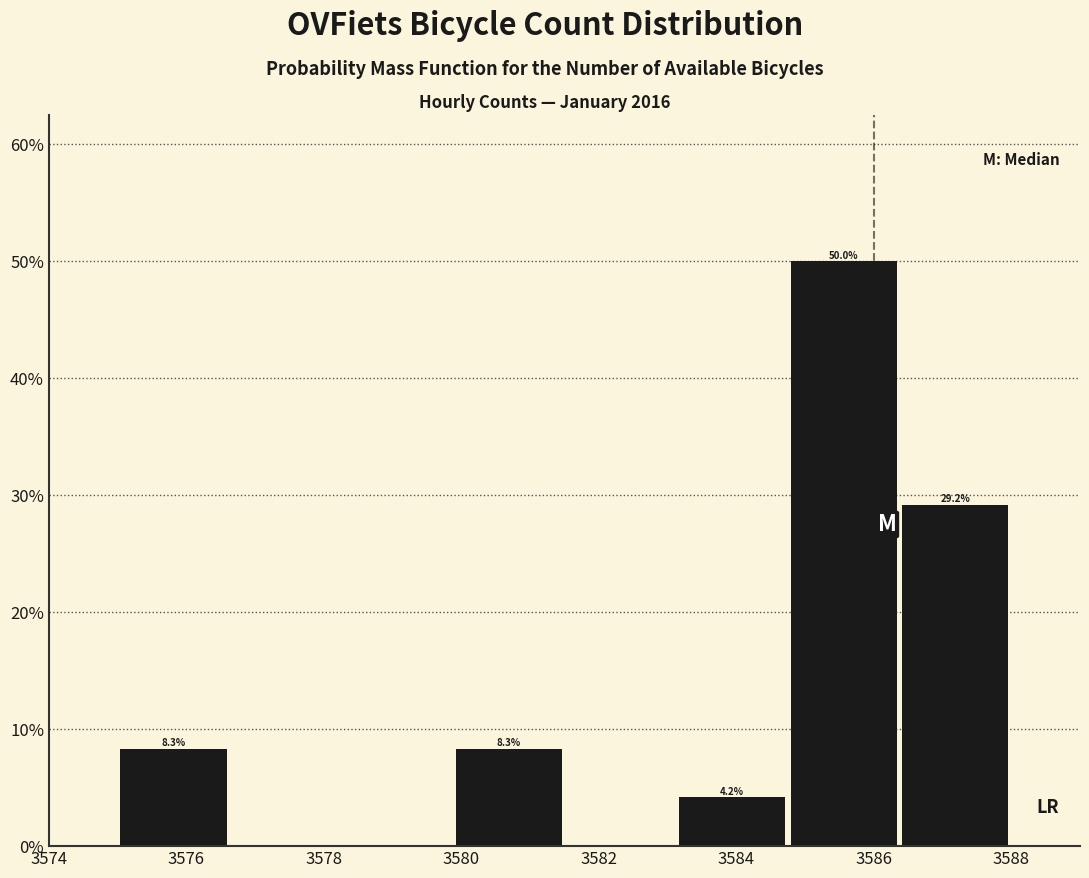

Over which range of the x-axis is the bar tallest?

3584.8 to 3586.4